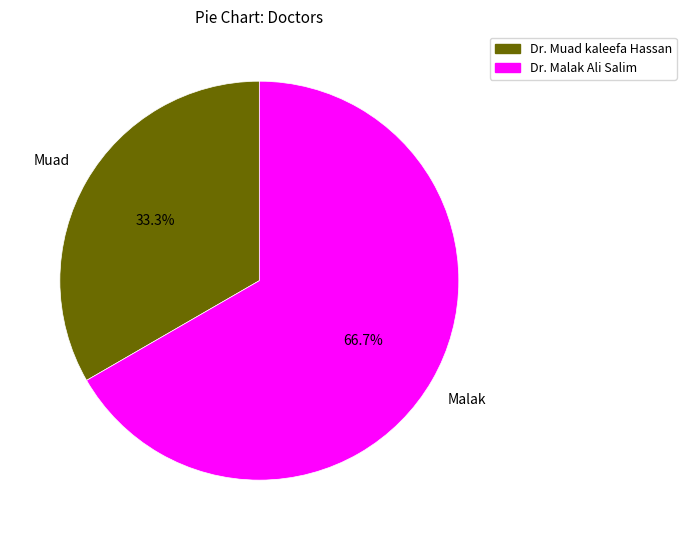

Which has a higher value, Dr. Muad kaleefa Hassan or Dr. Malak Ali Salim?

Dr. Malak Ali Salim